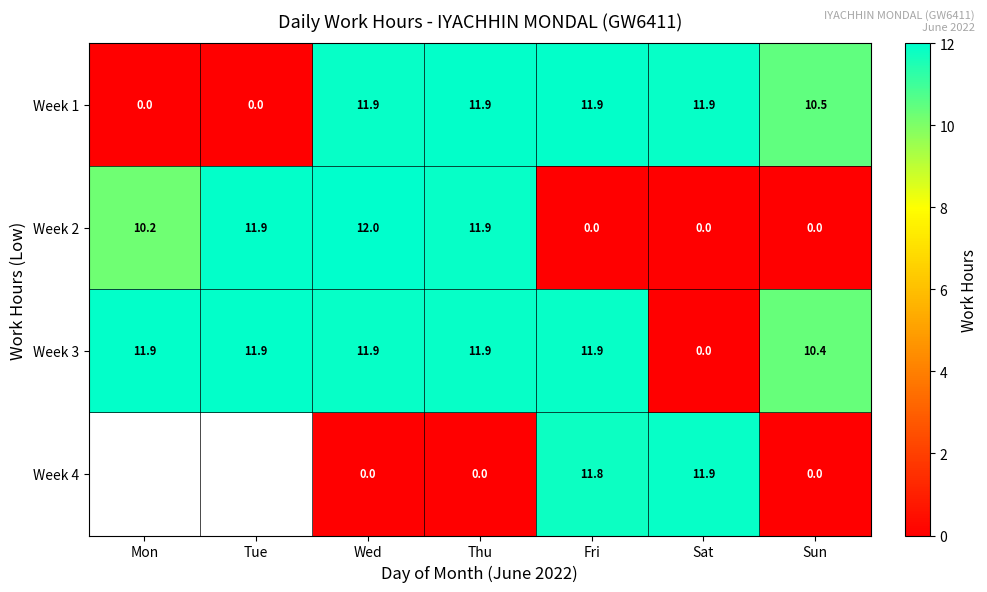

What is the total value across all series at Wed?

35.8